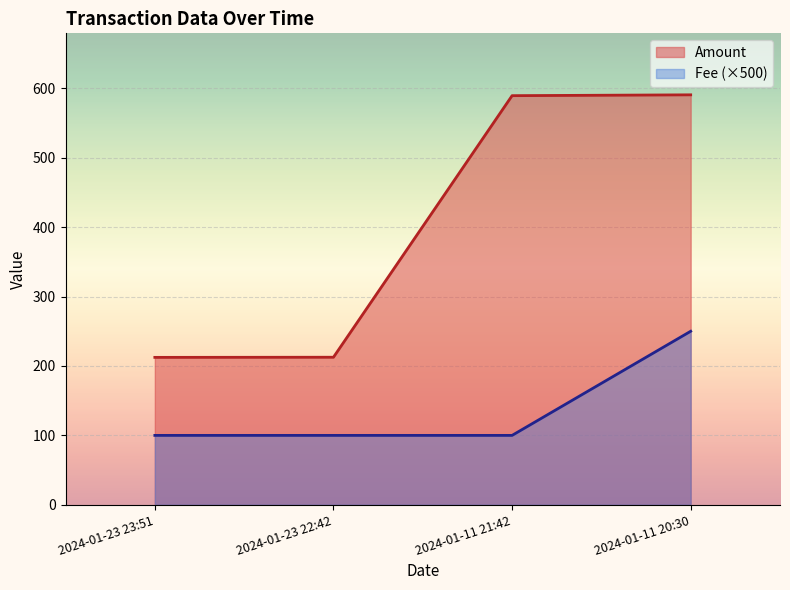

What are all the series names shown in the legend?

Amount, Fee (×500)